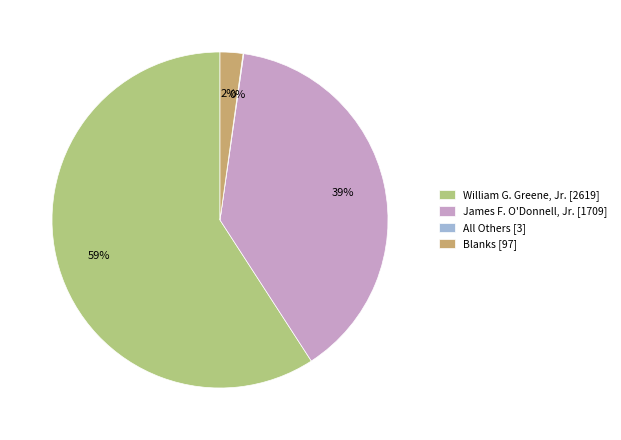

Which has a higher value, James F. O'Donnell, Jr. [1709] or William G. Greene, Jr. [2619]?

William G. Greene, Jr. [2619]